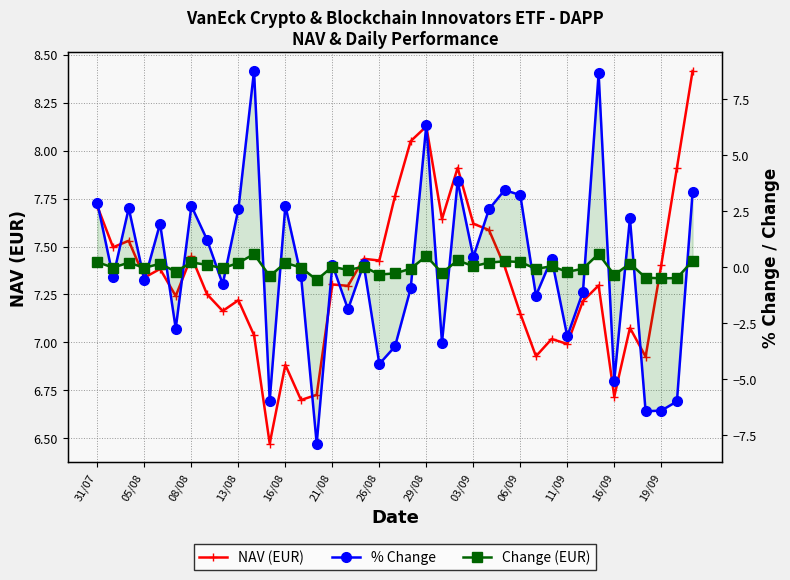

True or false: NAV (EUR) and % Change cross at least once.

True